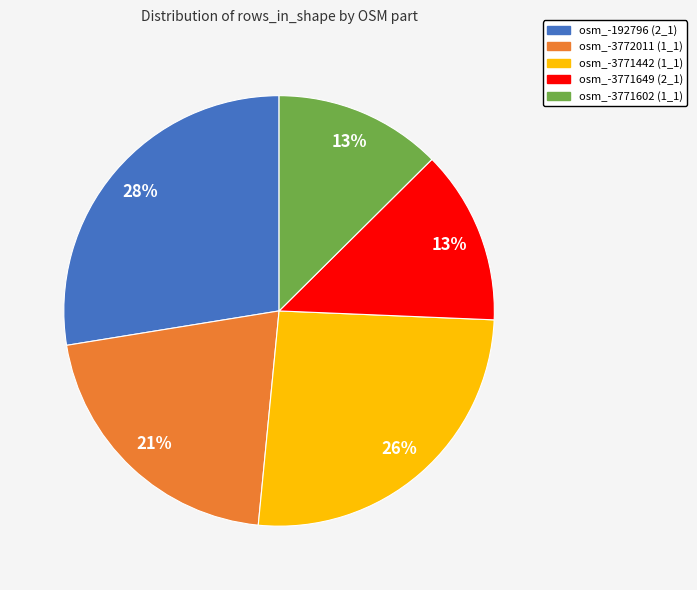

To the nearest percent, what is the average slice percentage?

20%